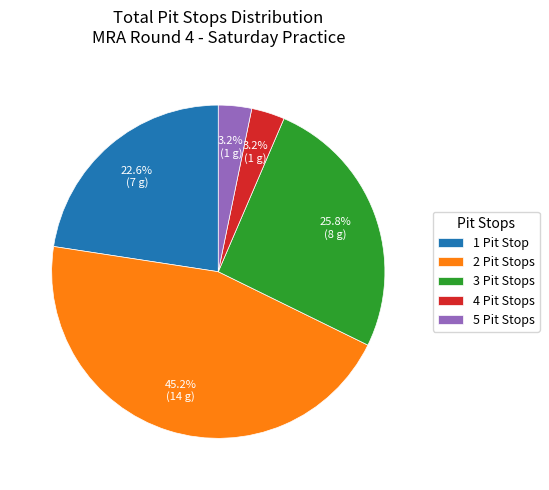

What is the largest slice in the pie chart?

2 Pit Stops